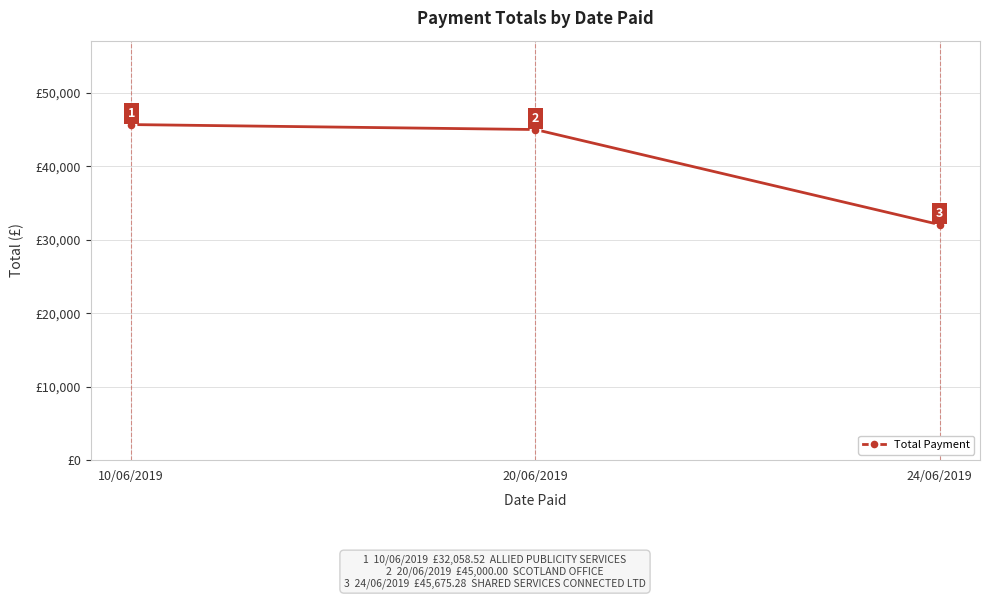

Rank the categories by value from highest to lowest.

10/06/2019, 20/06/2019, 24/06/2019